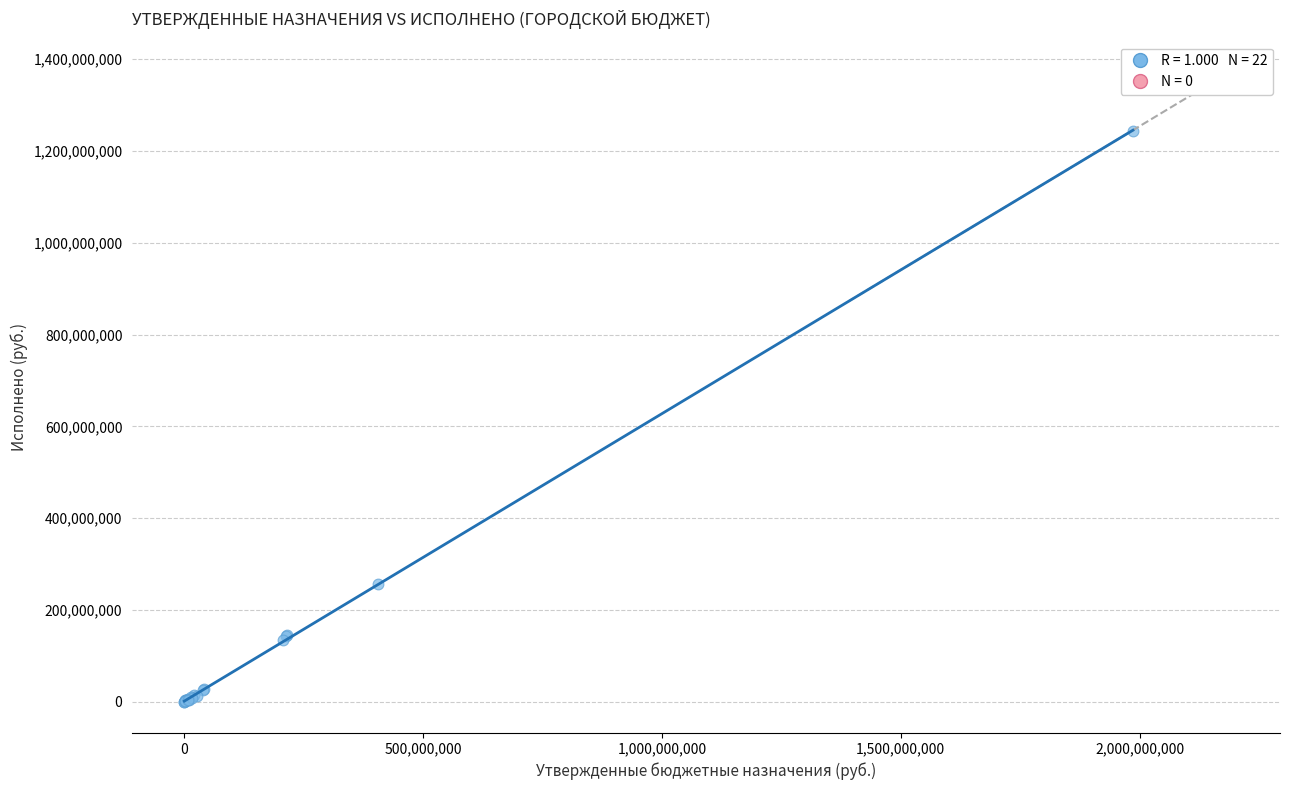

What Y value in the scatter plot is closest to 621522747?

255976263.7